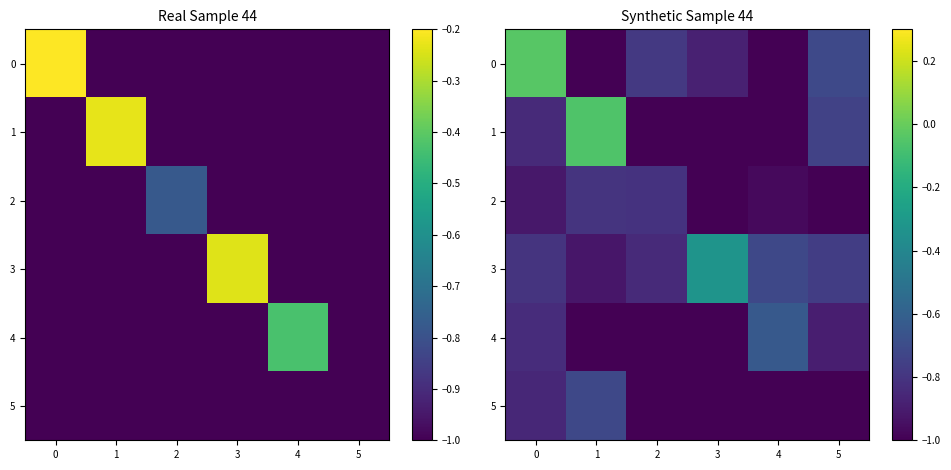

What is the approximate value of 5 at 4?

-1.0